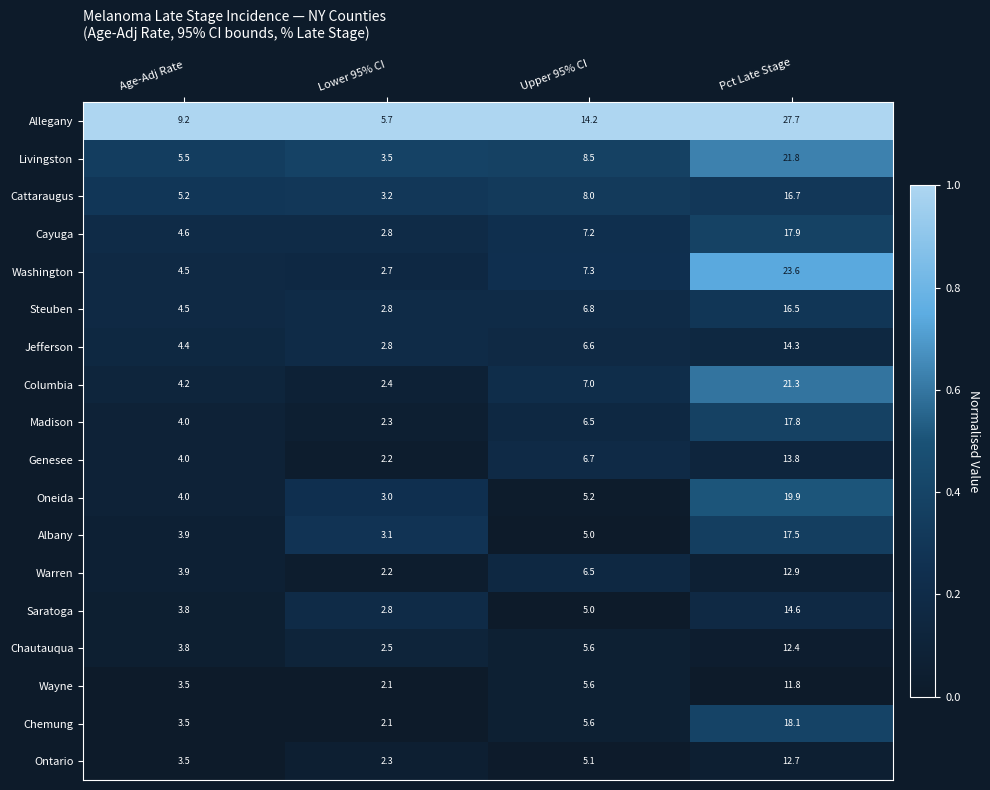

At which category is the sum across all series the highest?

Pct Late Stage